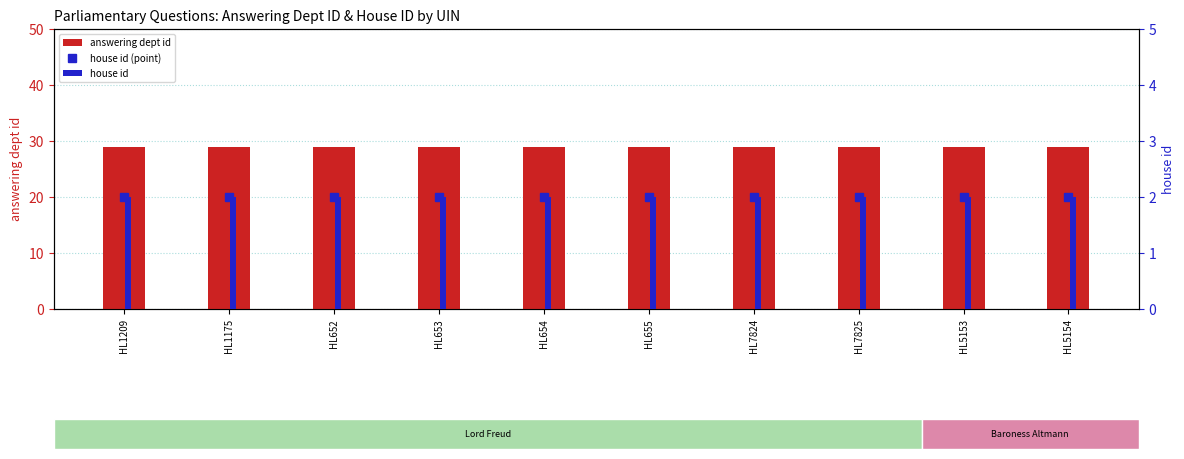

What is the label of the 1st bar from the right?

HL5154